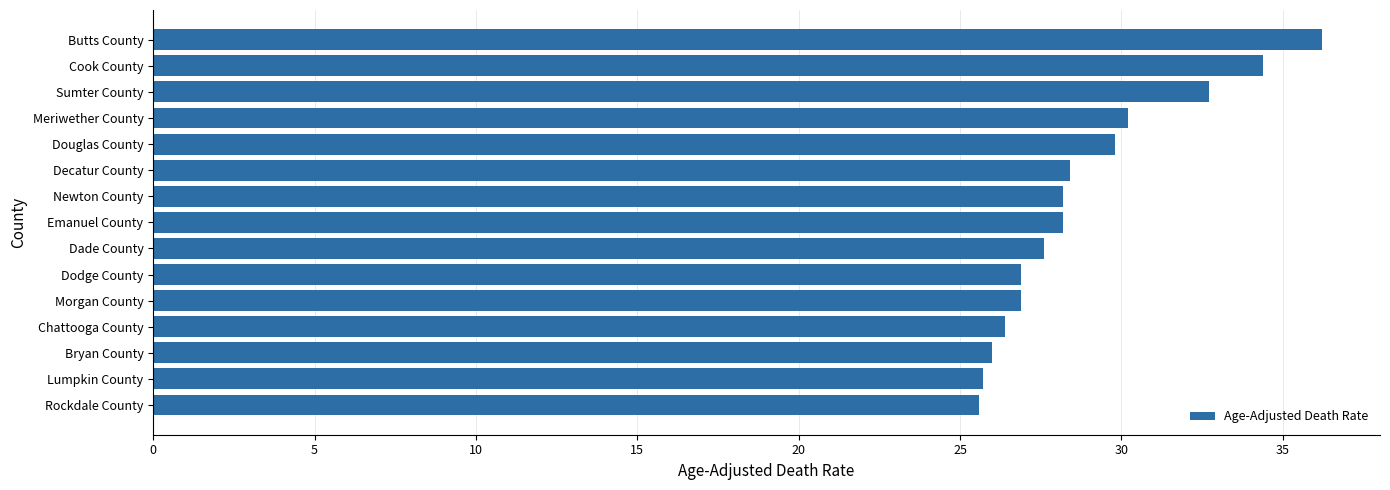

Does the chart contain any negative values?

No